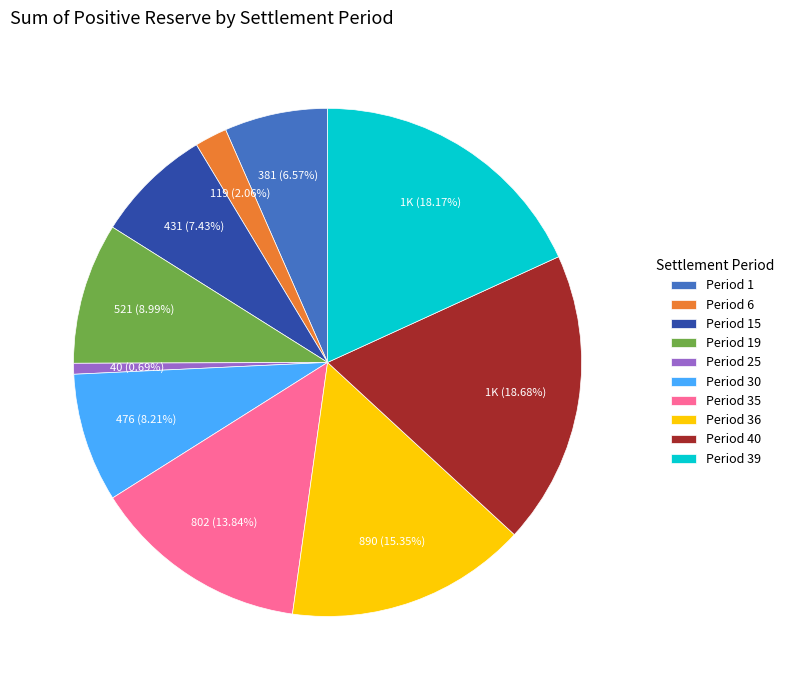

What is the ratio of the value at Period 35 to the value at Period 1?

2.1